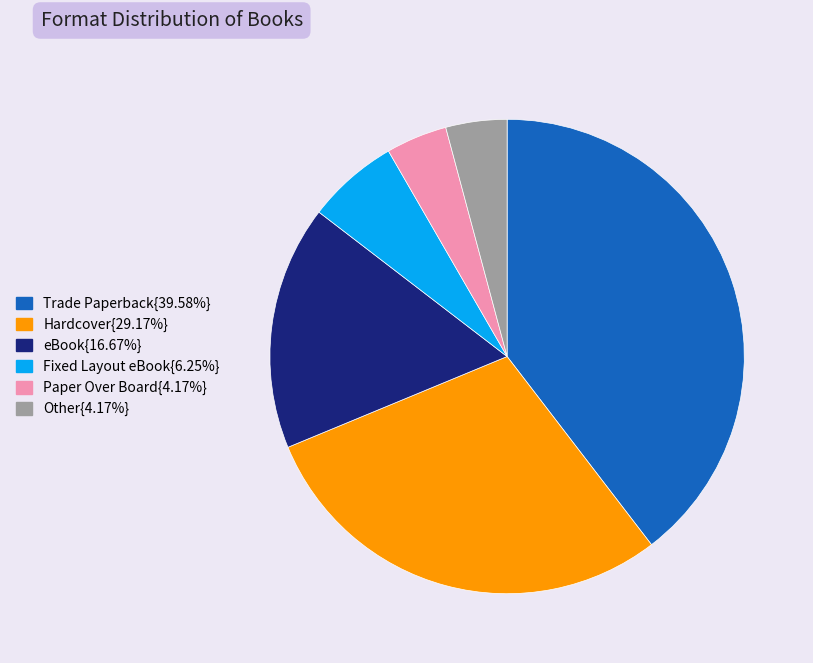

How many slices are in this pie chart?

6